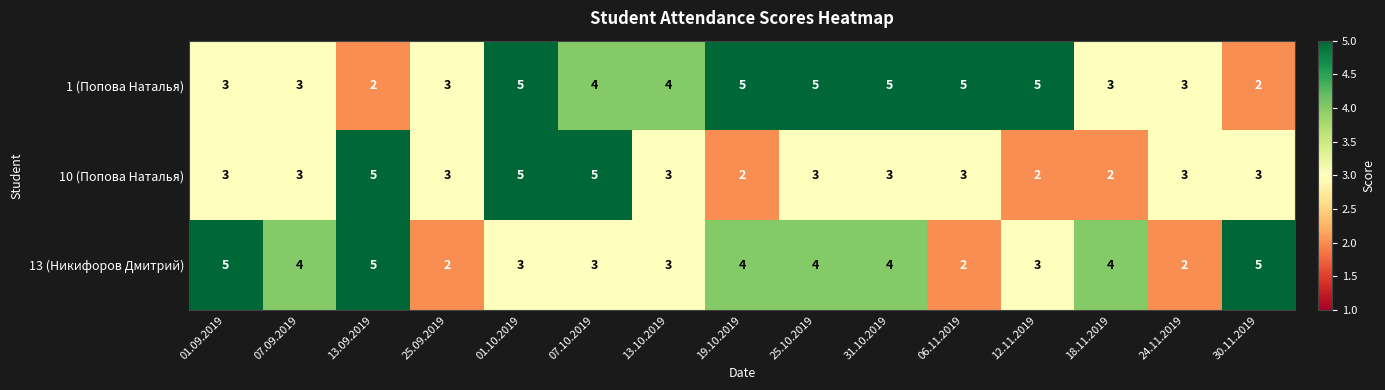

What is the average value of the 10 (Попова Наталья) series?

3